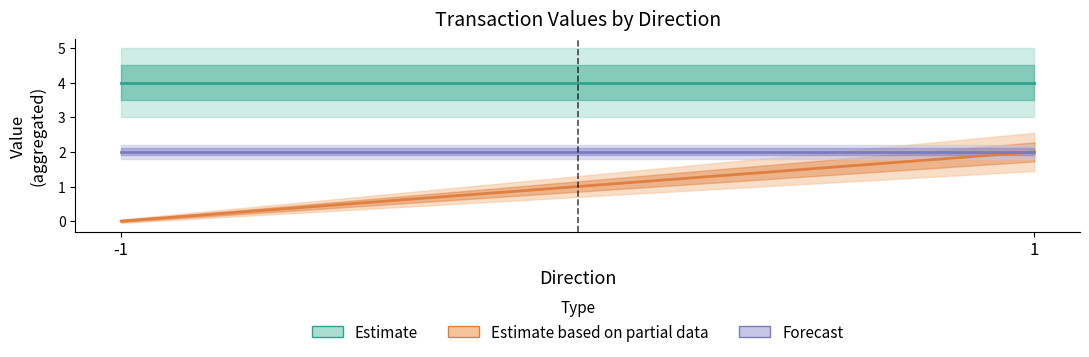

What is the sum of all Estimate based on partial data values?

2.0